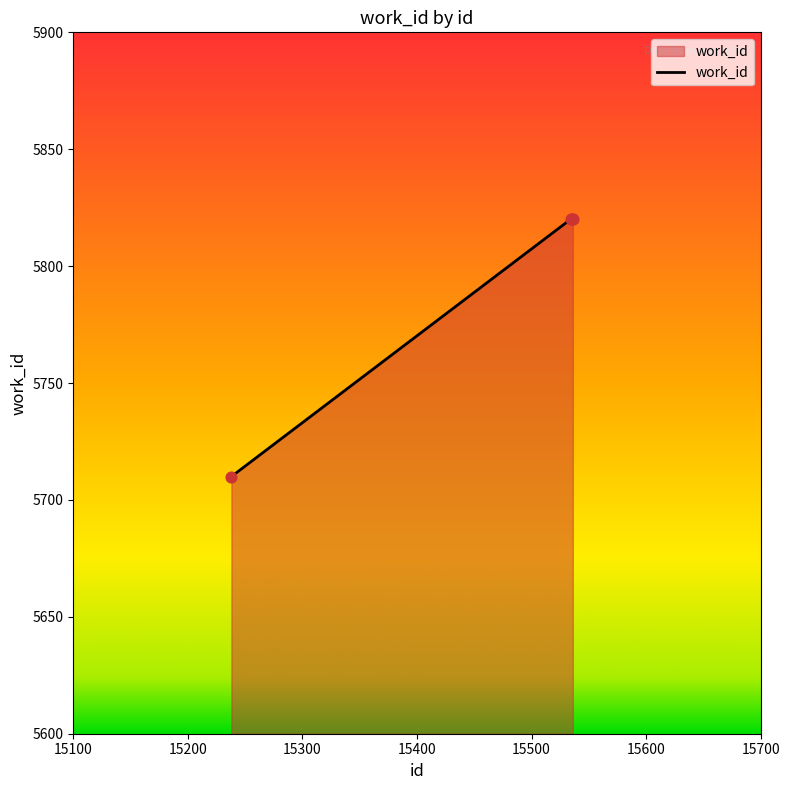

What is the difference between the maximum and minimum values?

110